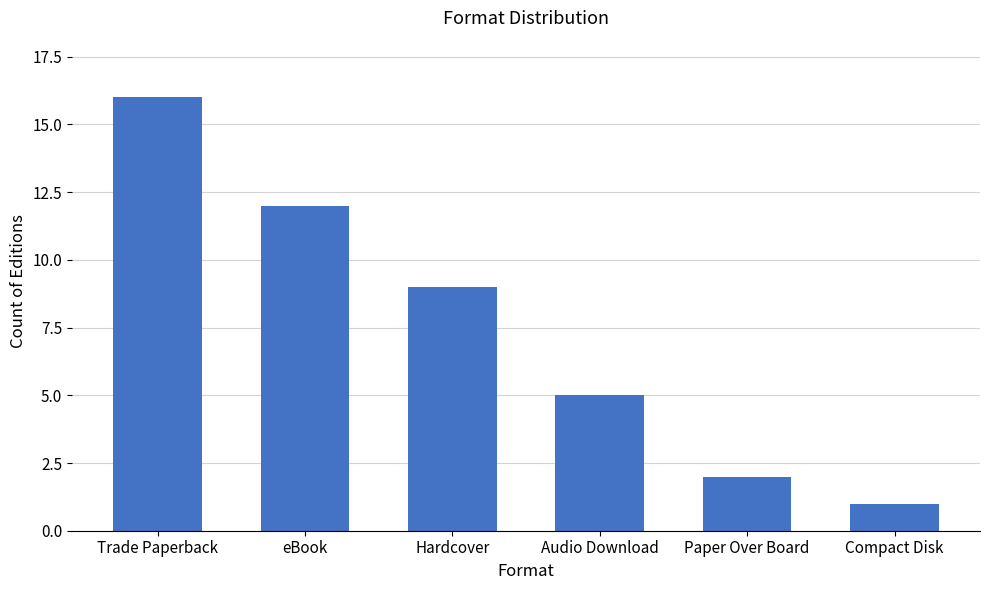

Reading left to right, transcribe all the data shown in this chart.

16	12	9	5	2	1